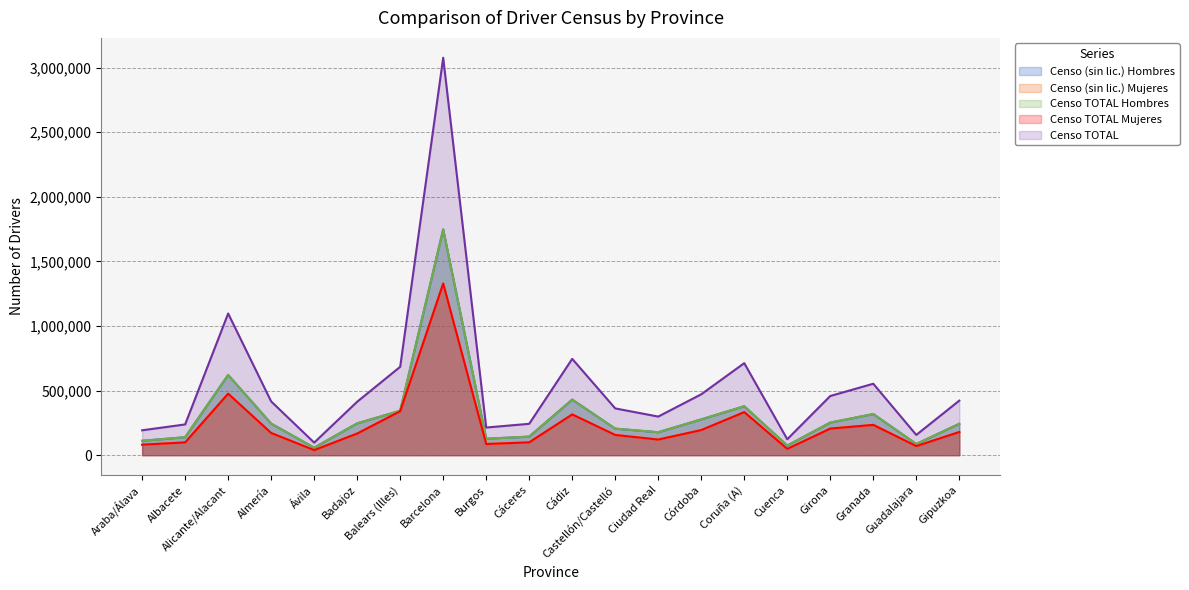

What is the label of the 12th point from the left?

Castellón/Castelló